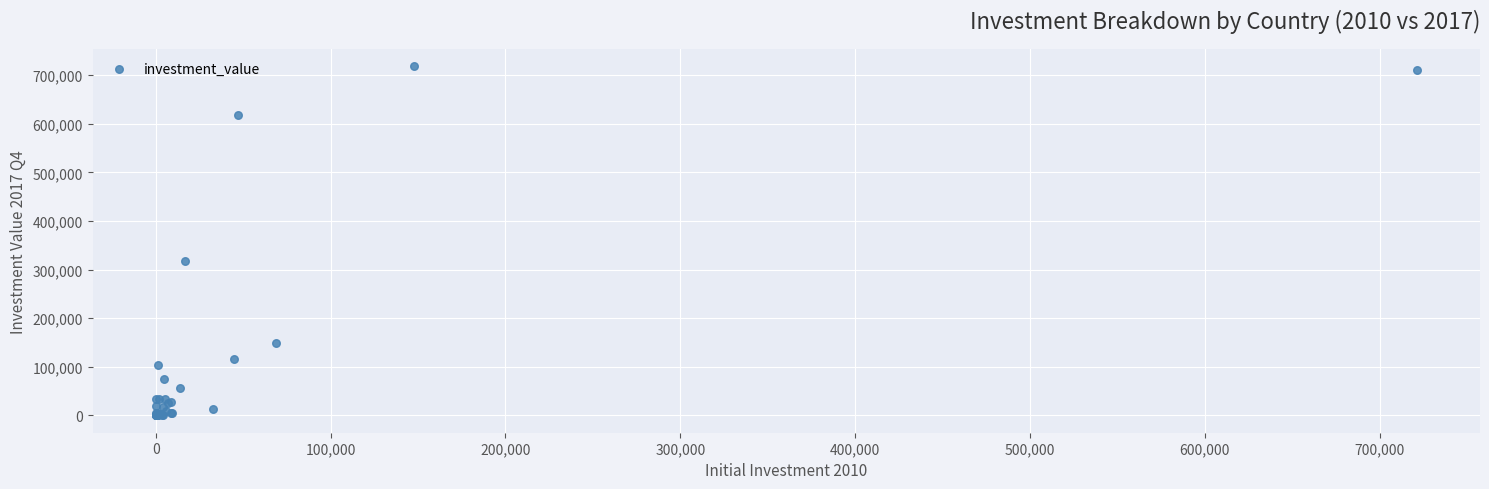

What Y value in the scatter plot is closest to 359117?

318196.0